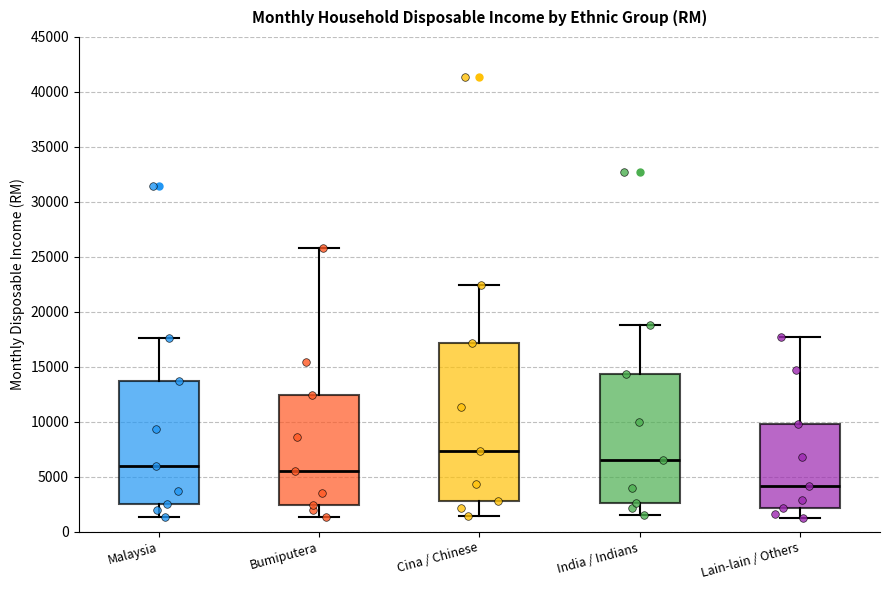

Where does the median line of the box for Cina / Chinese sit on the y-axis? The values are not printed on the chart, so give them approximately, as read against the axis.

7500